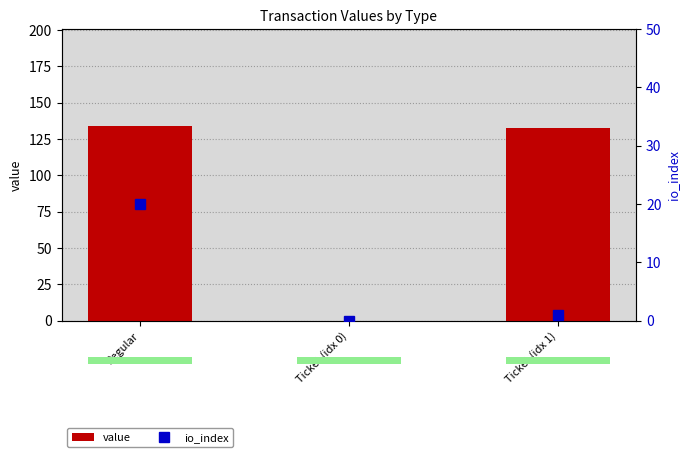

Reading right to left, transcribe all the data shown in this chart.

value: 132.8	0.0	133.7
io_index: 1.0	0.0	20.0